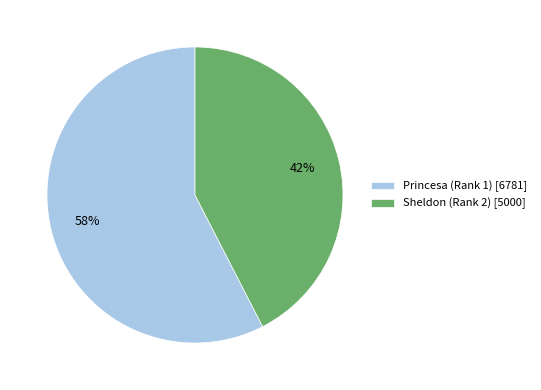

How many segments does this pie chart have?

2